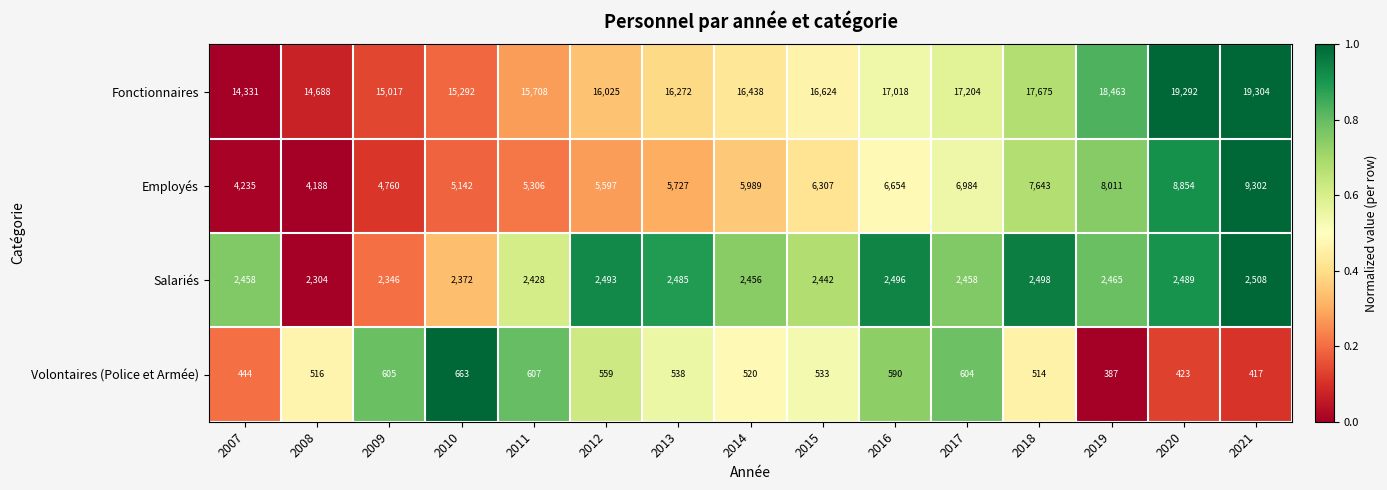

What is the difference between the second highest and minimum values in the Employés series?

4666